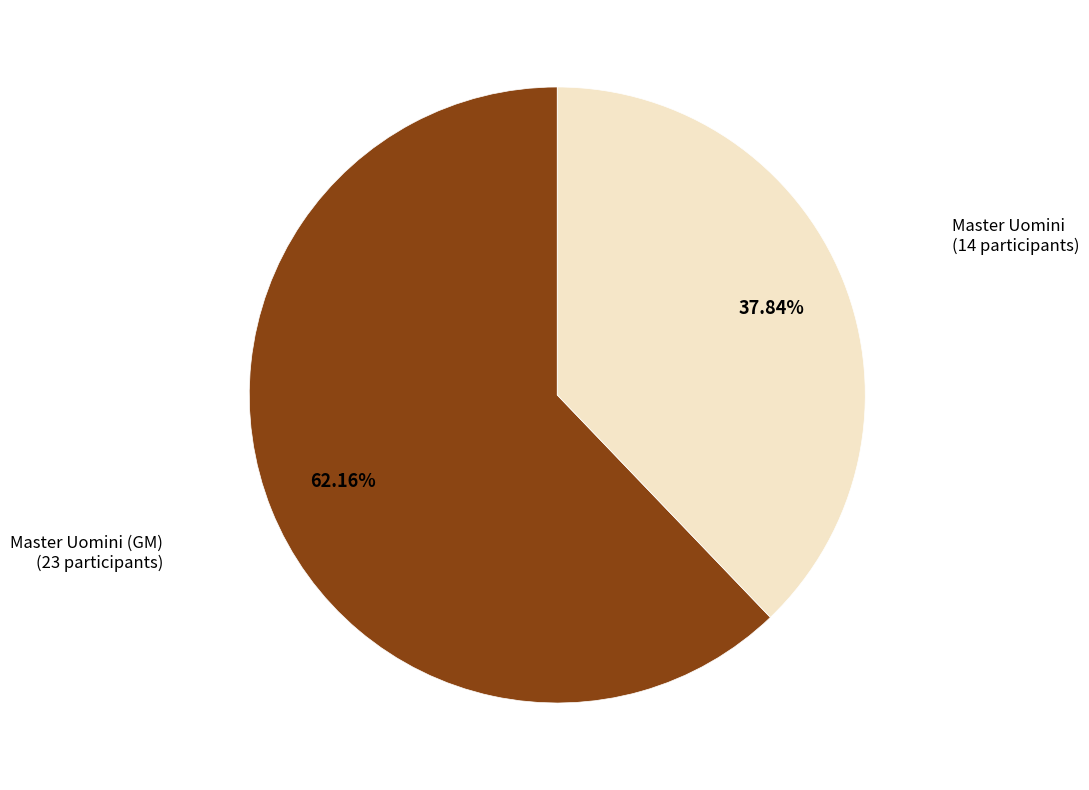

How many segments does this pie chart have?

2